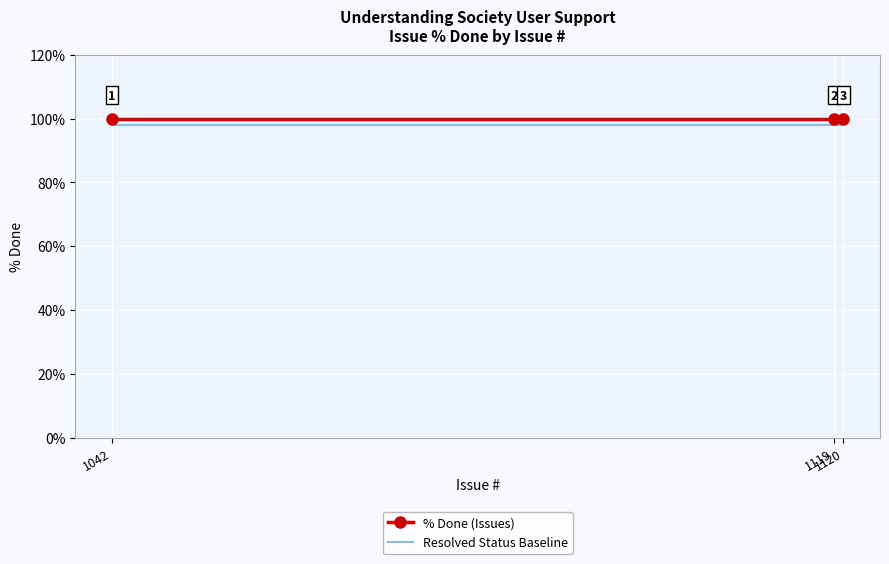

What are all the series names shown in the legend?

% Done (Issues), Resolved Status Baseline